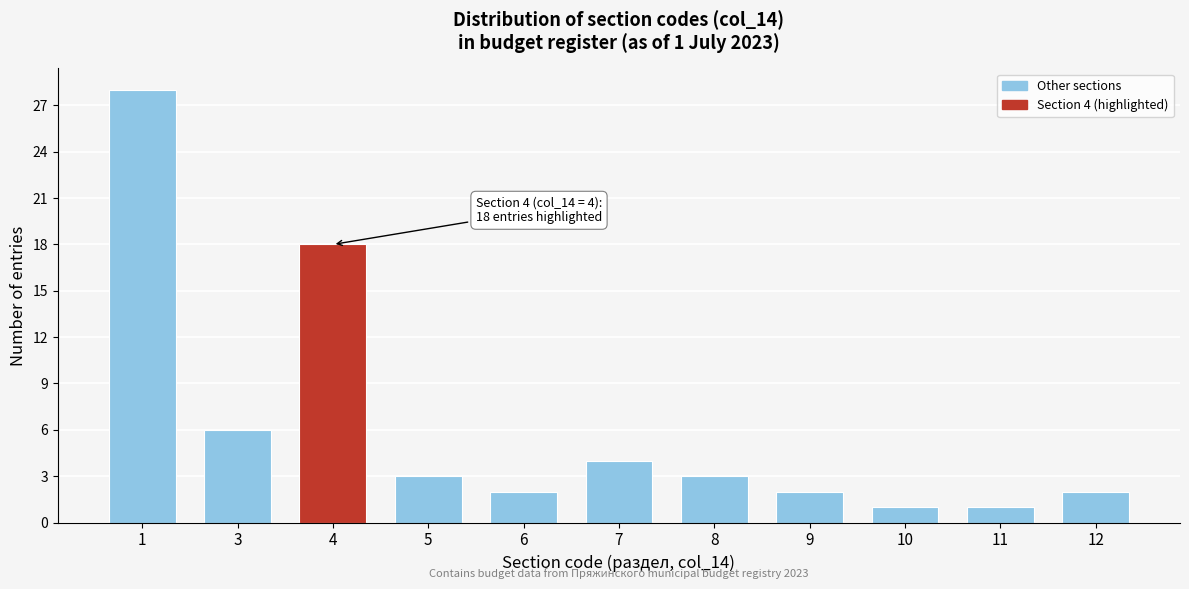

Reading left to right, what are all the values shown in this chart?

1=28	3=6	4=18	5=3	6=2	7=4	8=3	9=2	10=1	11=1	12=2